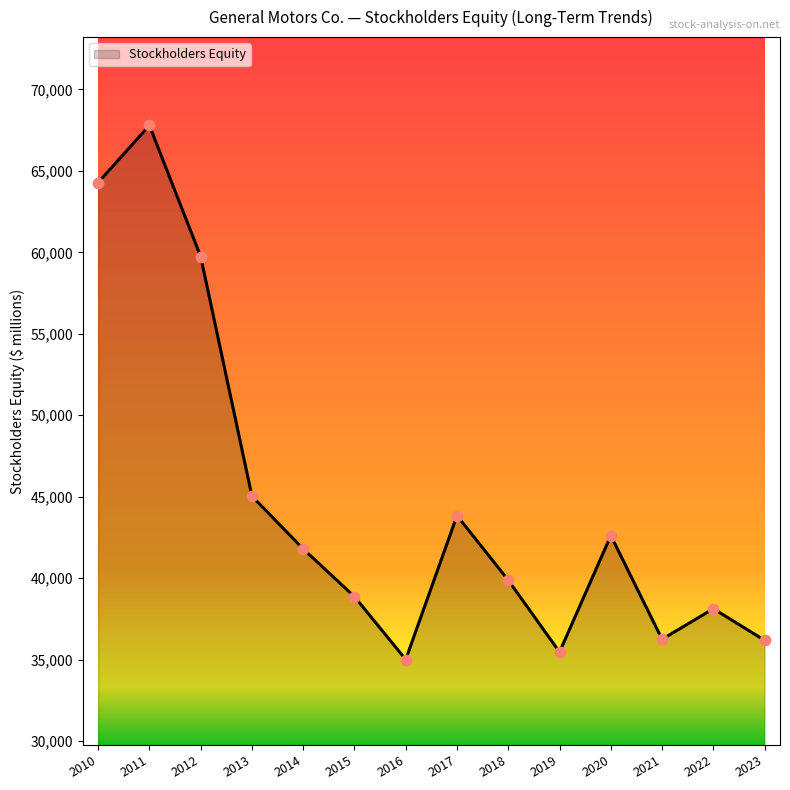

Approximately how many times larger is the value at 2022 compared to 2017?

0.9